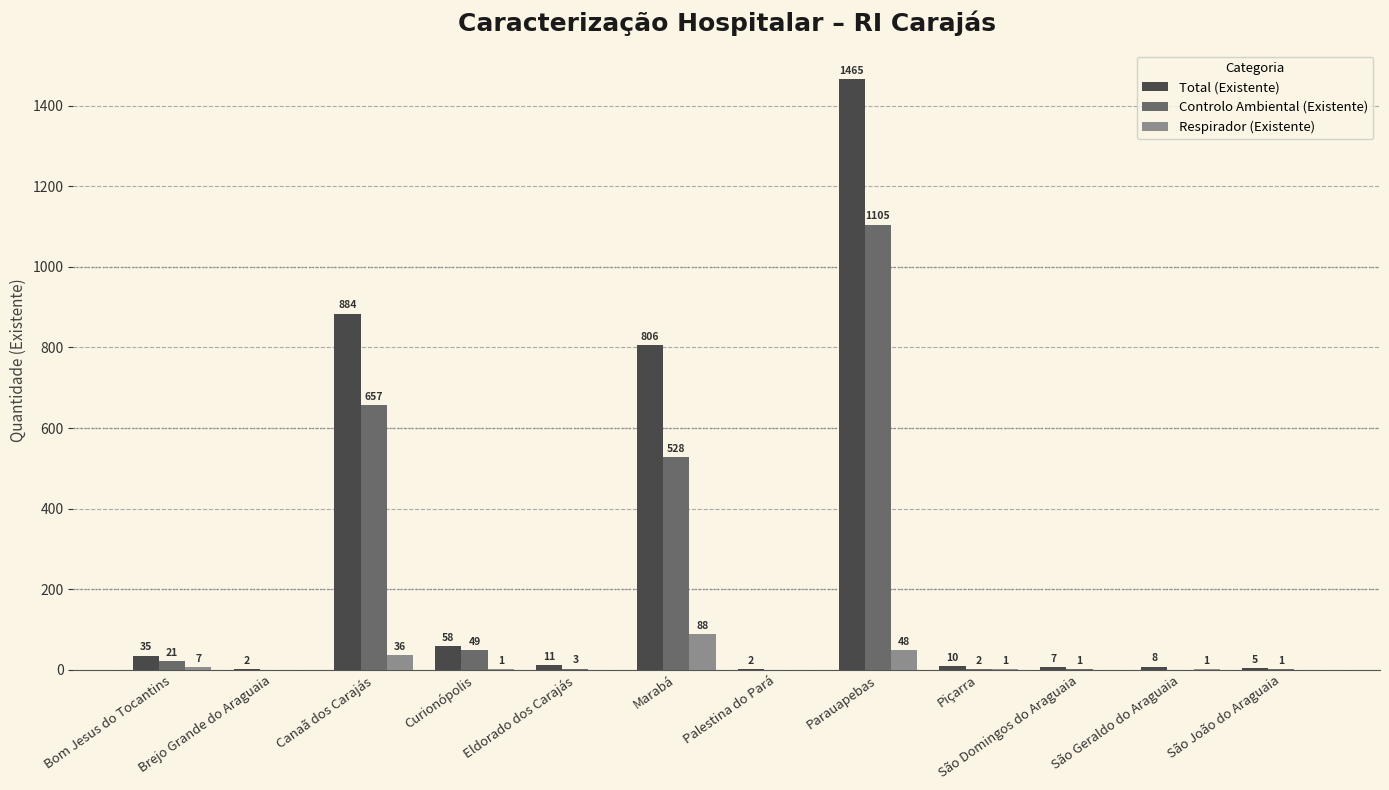

What is the maximum value for Respirador (Existente)?

88